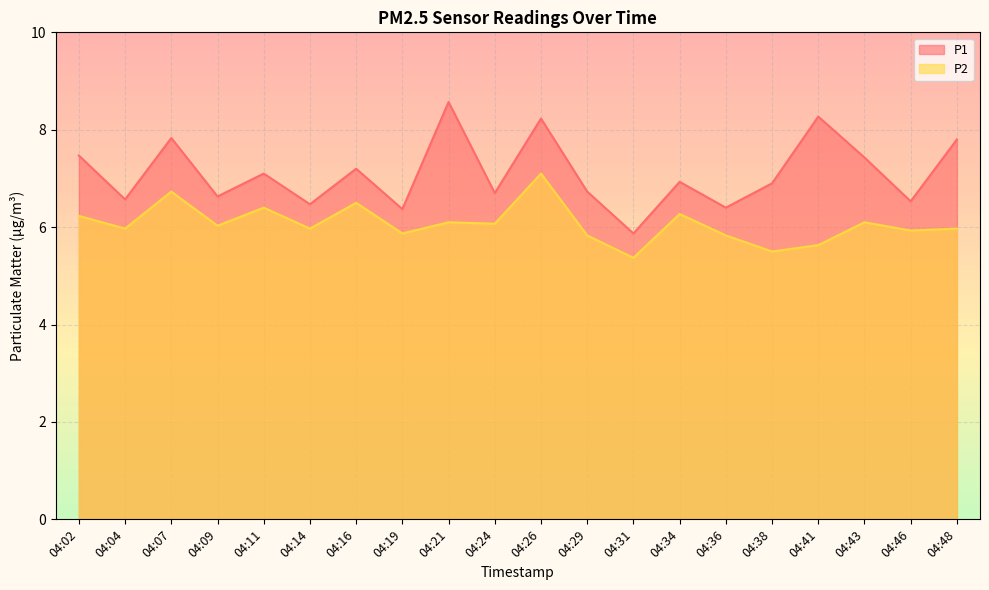

The value of P1 at 04:34 is 6.9. True or false?

True